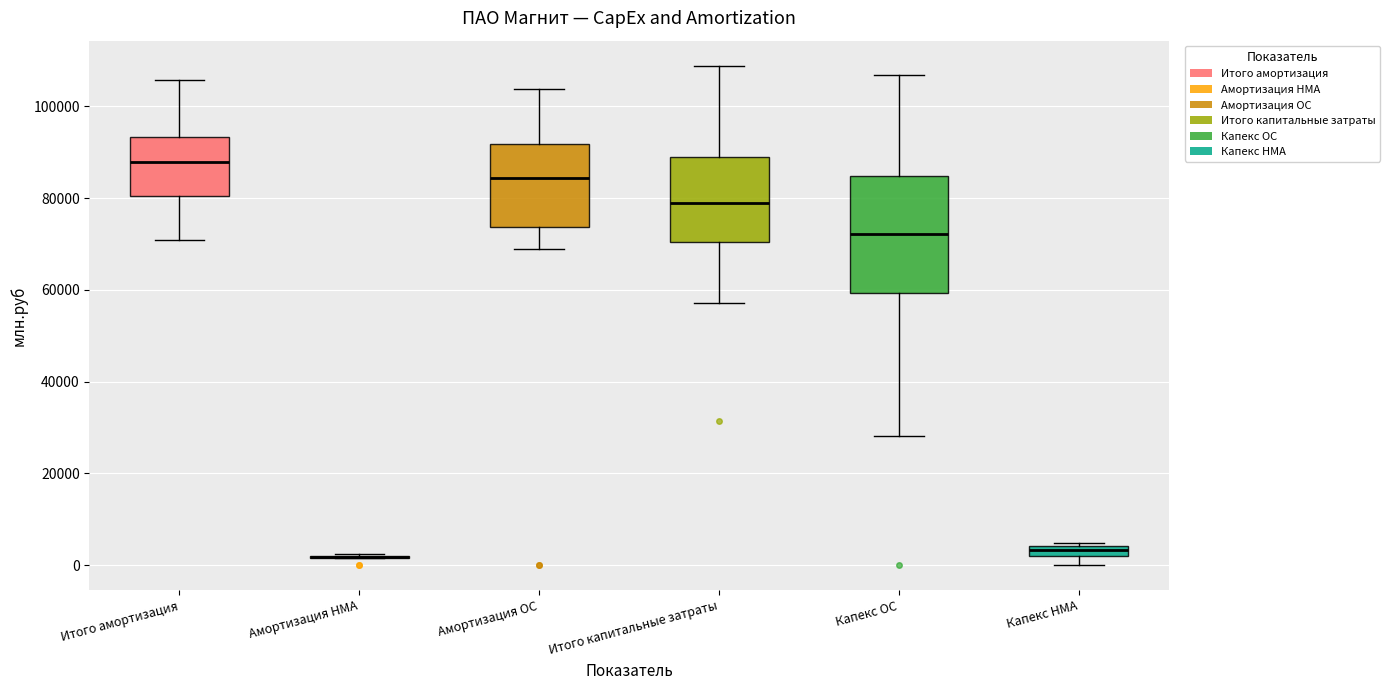

Which box is the tallest, from its lower edge to its upper edge?

Капекс ОС